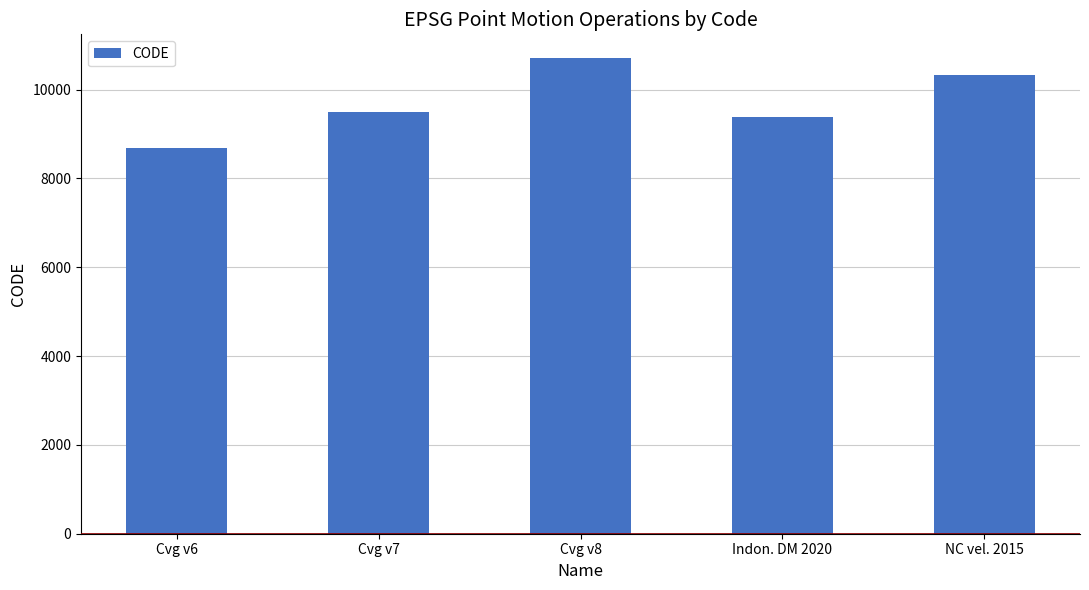

The value at NC vel. 2015 is 6912. True or false?

False